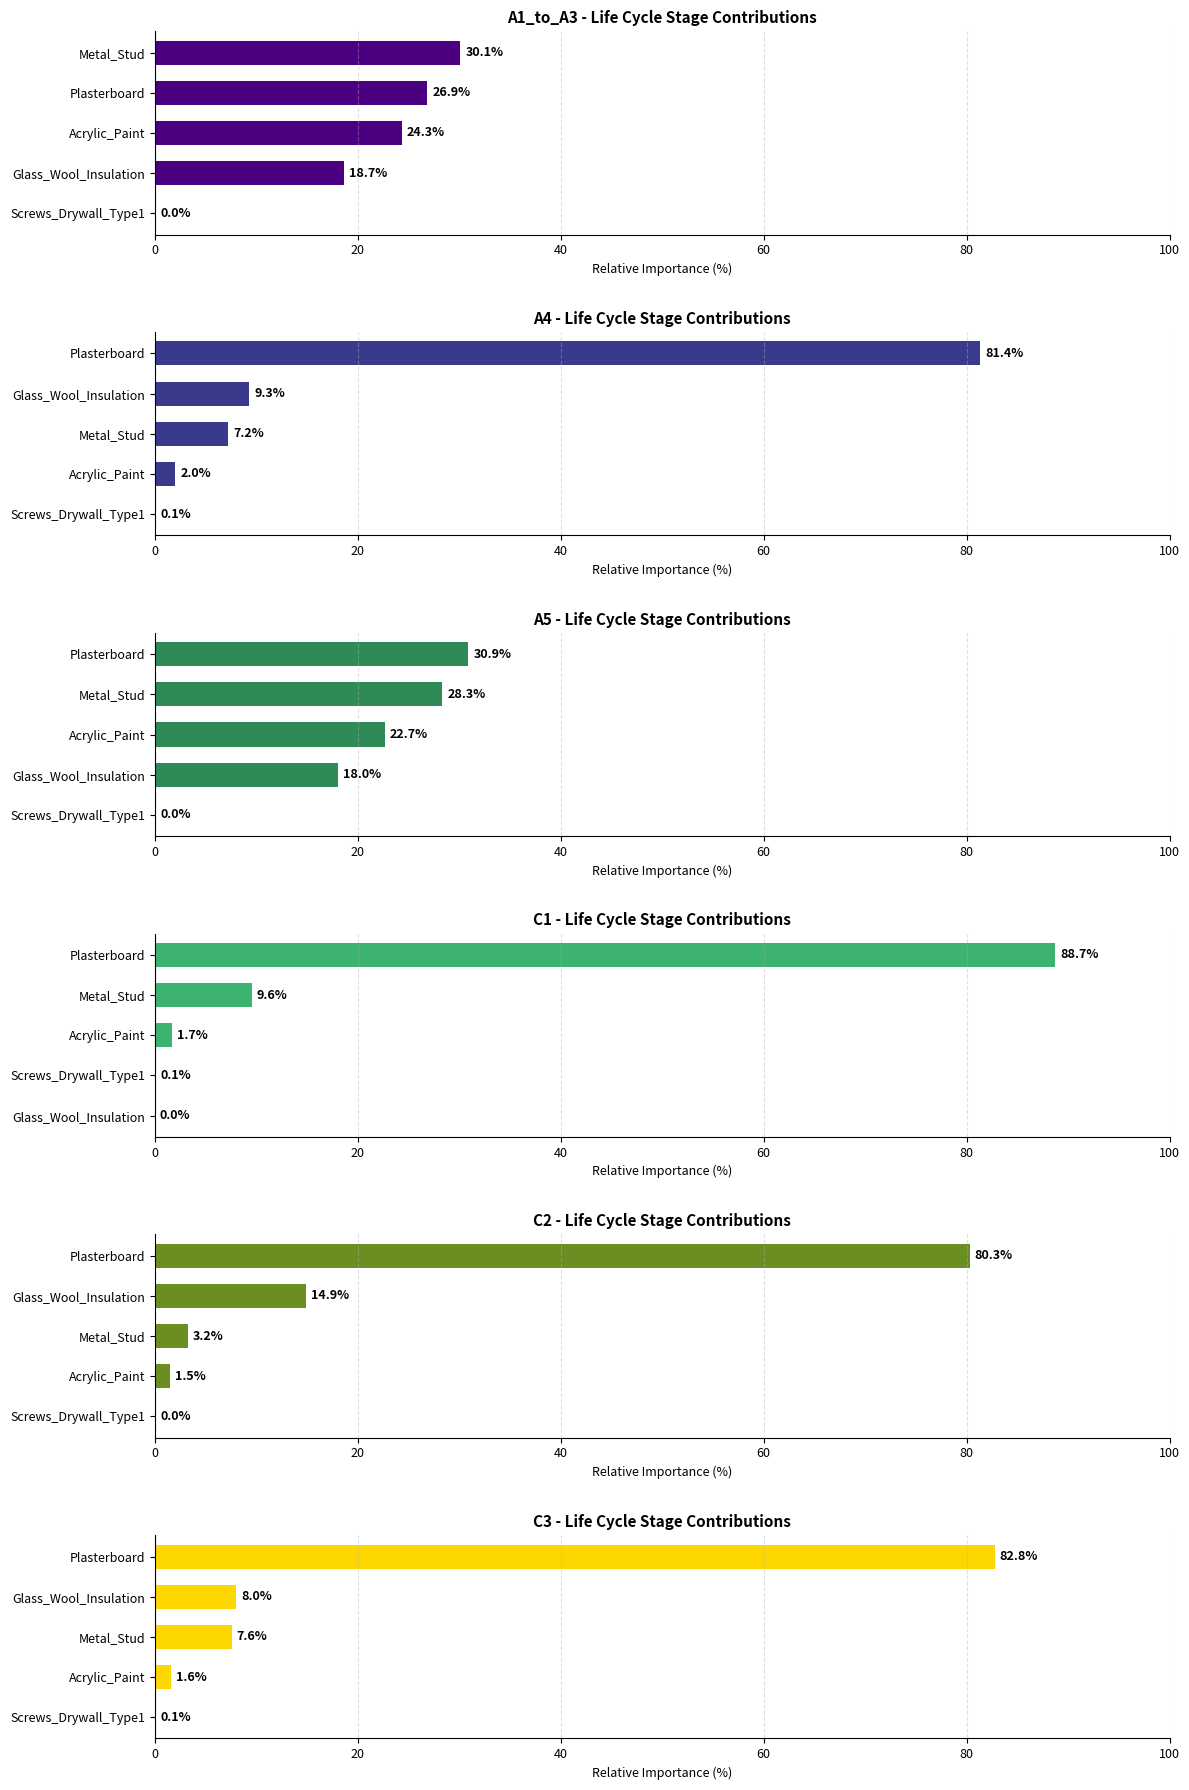

How many data points in C2 are less than 3?

2